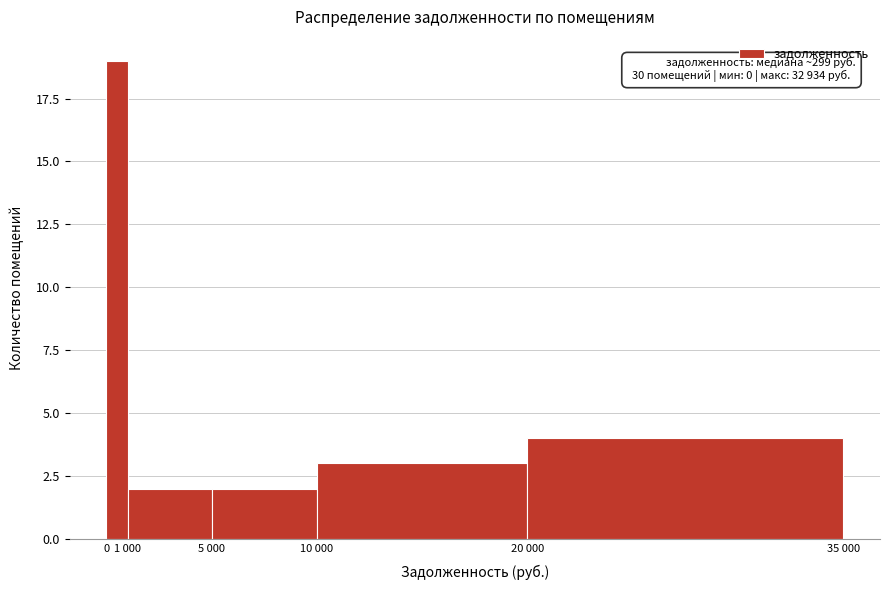

Reading left to right, what are all the values shown in this chart?

0=19	1 000=2	5 000=2	10 000=3	20 000=4